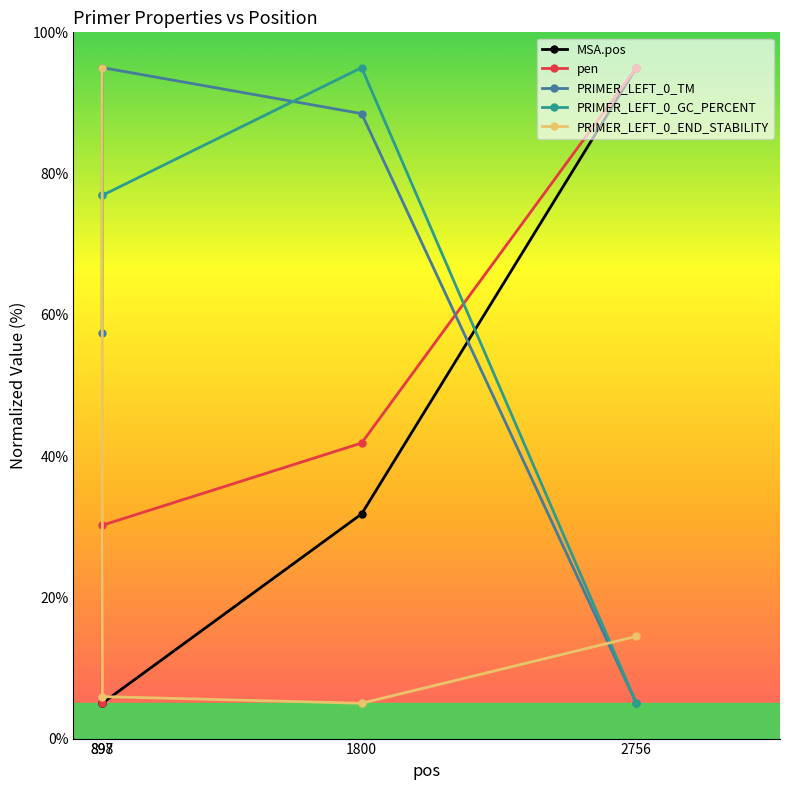

What is the total value across all series at 897?

239.4